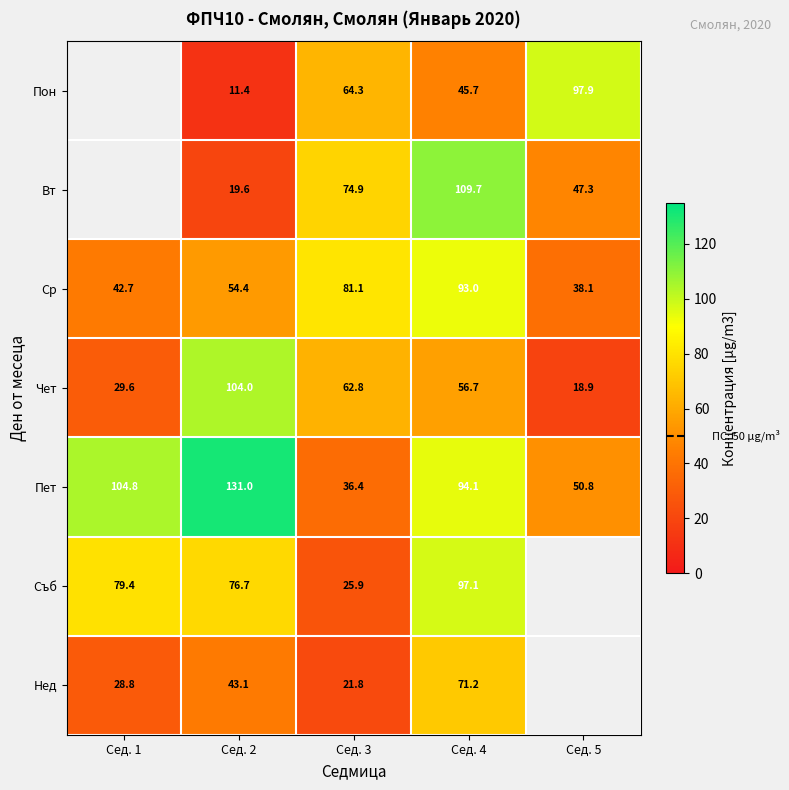

Count the number of data series in this chart.

7